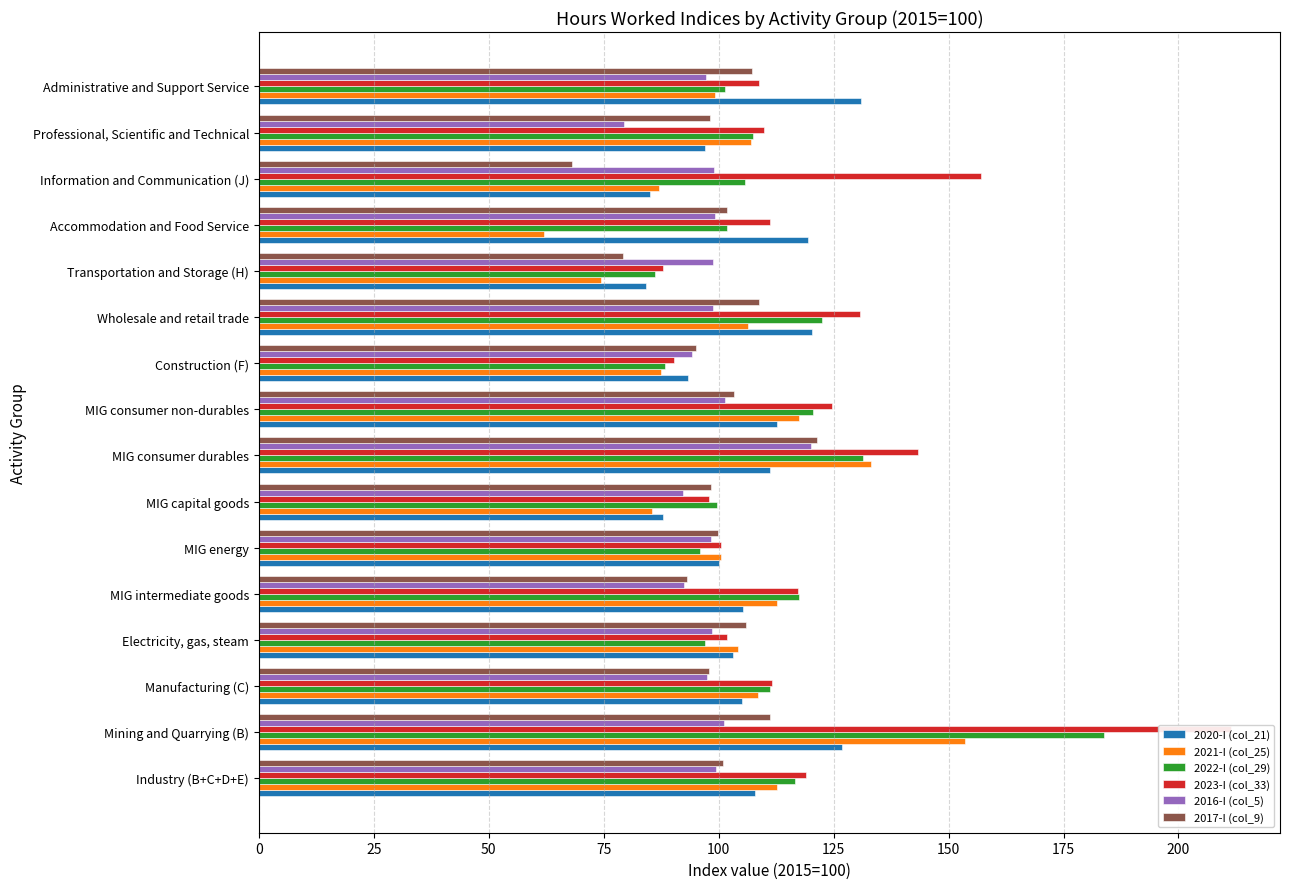

At Manufacturing (C), list the series in order from smallest to largest.

2016-I (col_5), 2017-I (col_9), 2020-I (col_21), 2021-I (col_25), 2022-I (col_29), 2023-I (col_33)